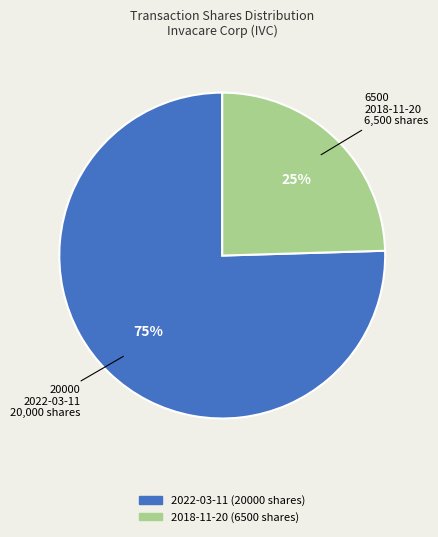

What is the smallest slice in the pie chart?

2018-11-20 (6500 shares)